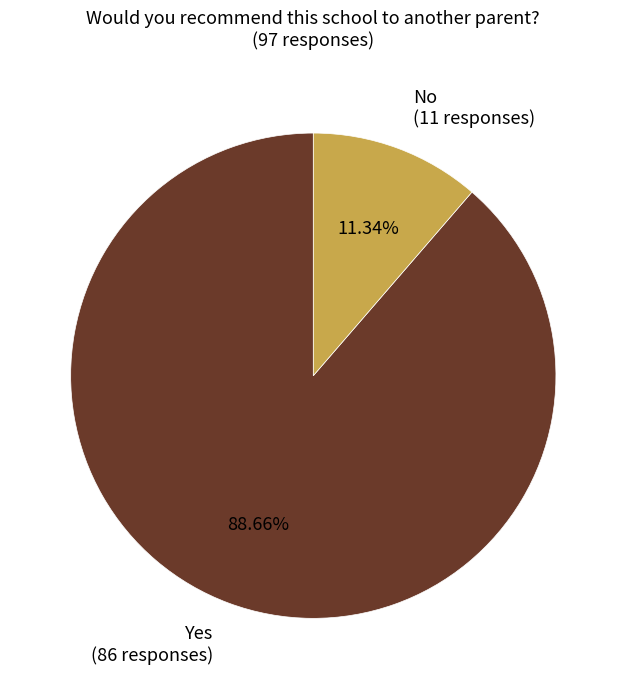

Is No the majority of the pie?

No